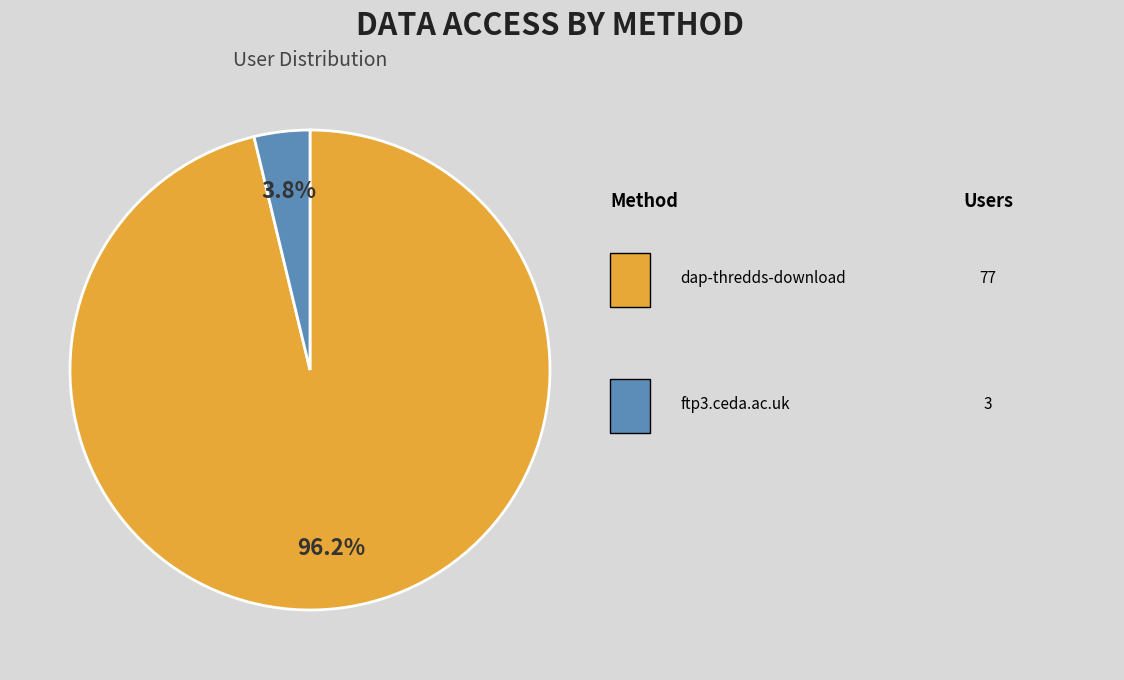

Does any single category account for the majority?

Yes